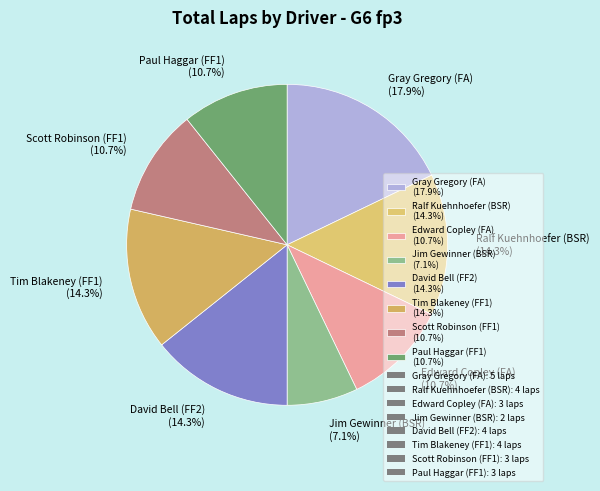

Between Tim Blakeney (FF1) (14.3%) and Jim Gewinner (BSR) (7.1%), which is larger?

Tim Blakeney (FF1) (14.3%)